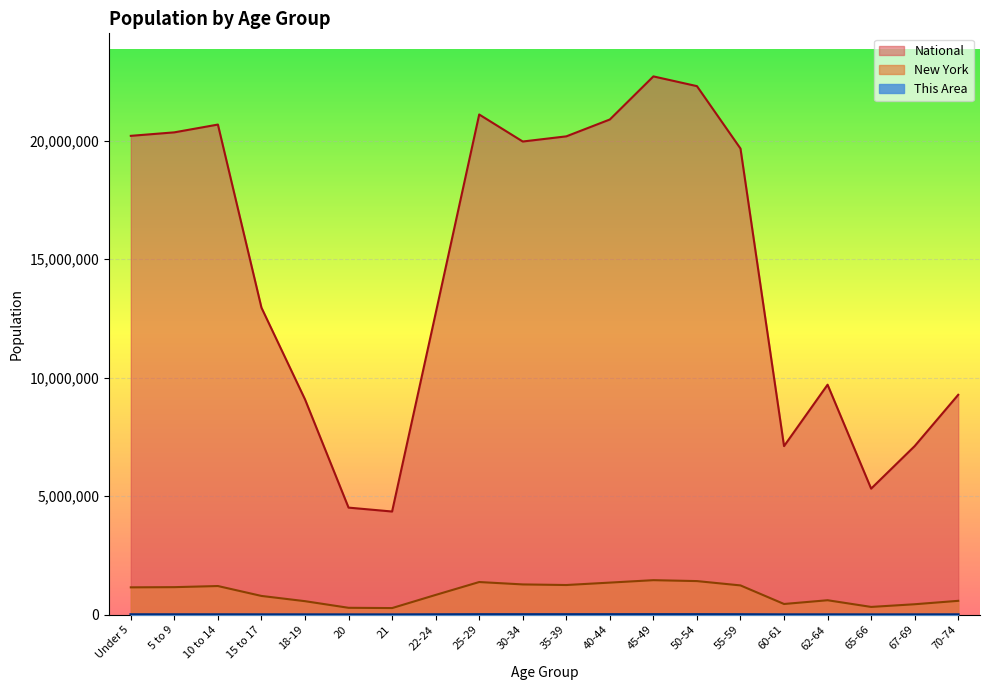

Which series has the largest range (max minus min)?

National